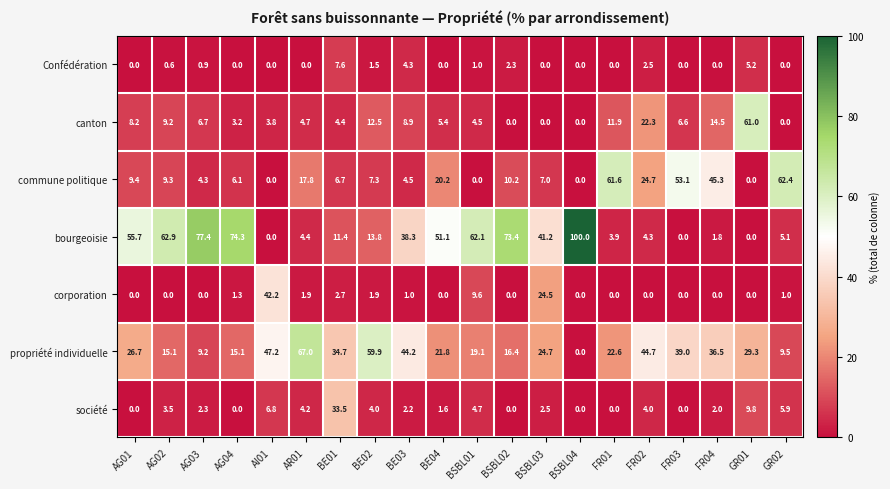

Count the number of data series in this chart.

7